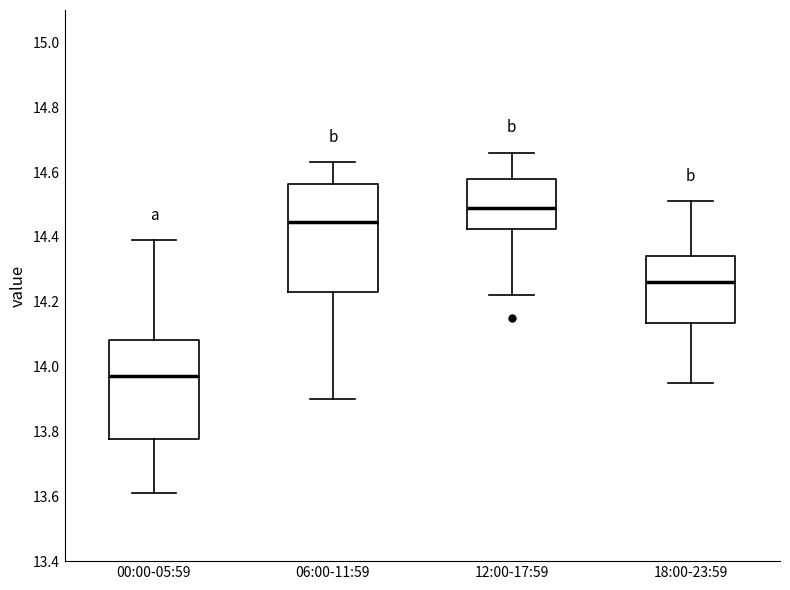

Which box's median line is the highest?

12:00-17:59